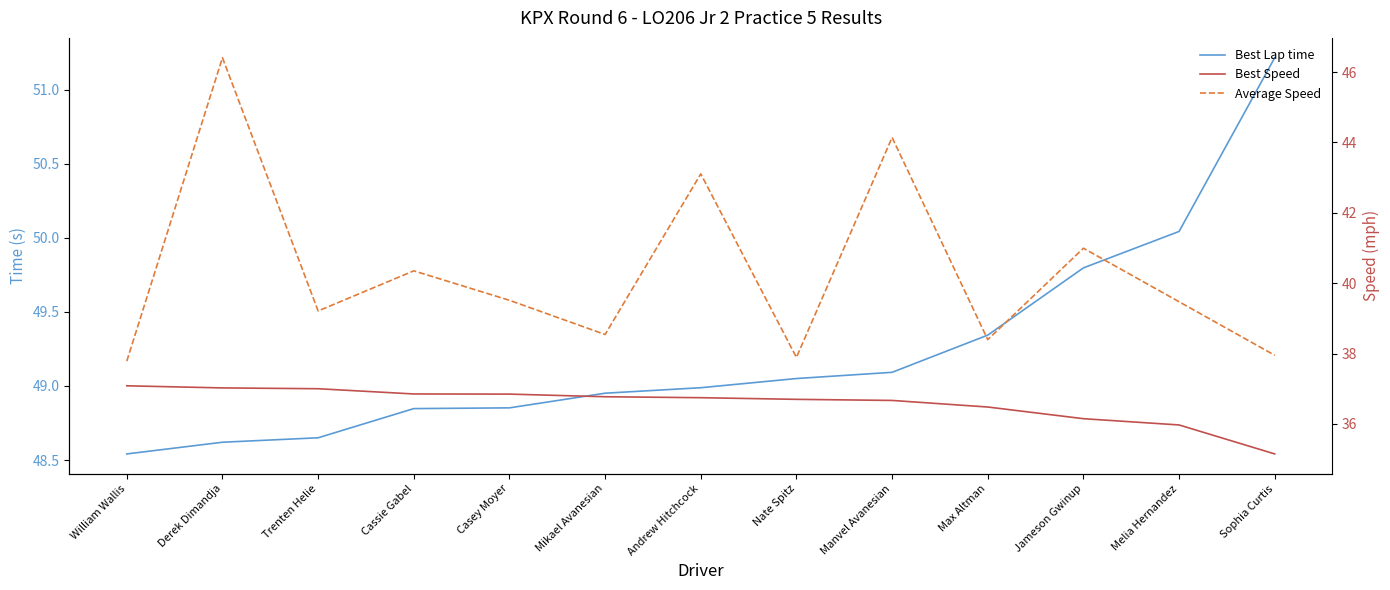

What are all the series names shown in the legend?

Best Lap time, Best Speed, Average Speed